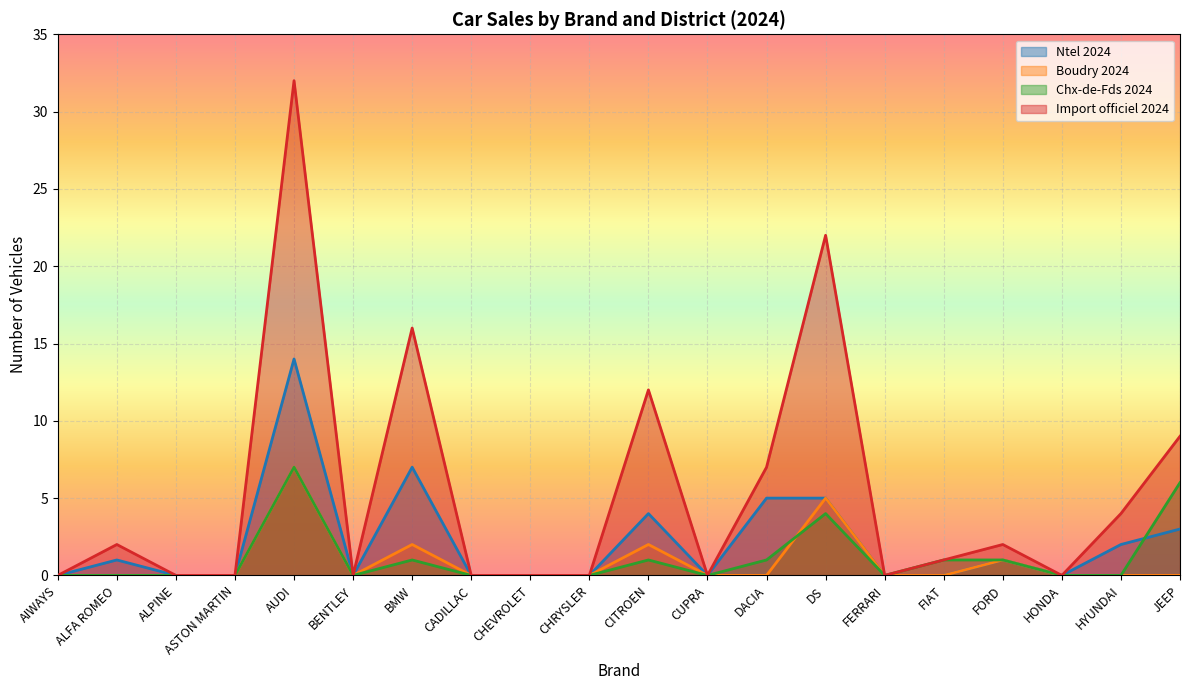

How many interior local valleys does the Chx-de-Fds 2024 series have?

3